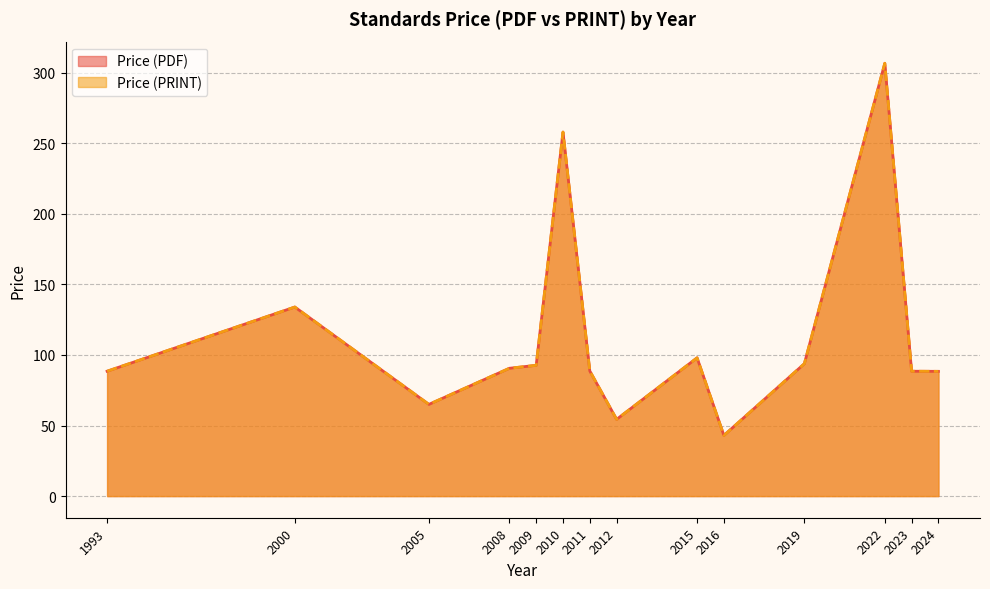

What is the total value across all series at 2010?

516.0